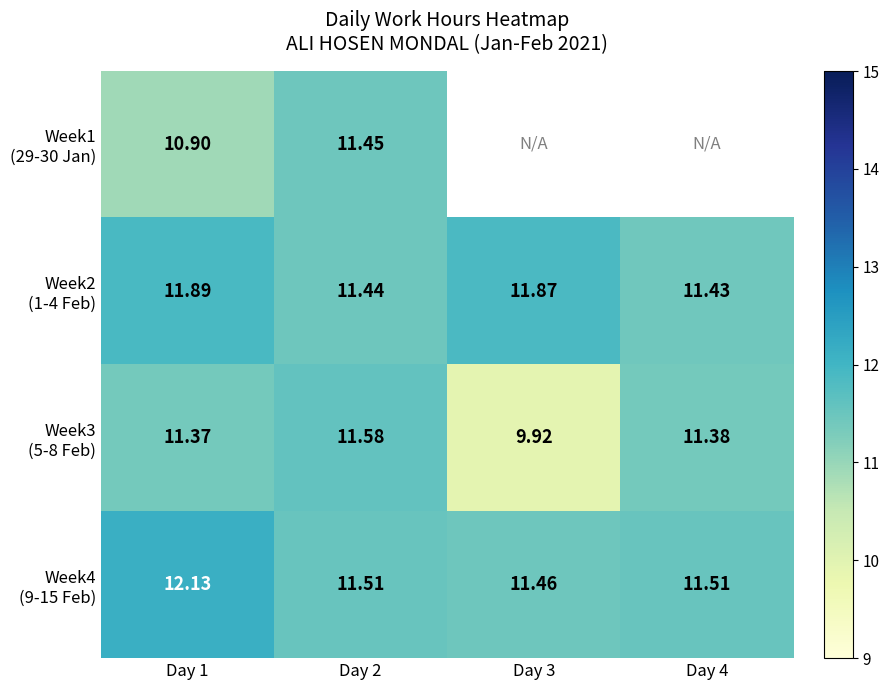

At which category is the sum across all series the highest?

Day 1